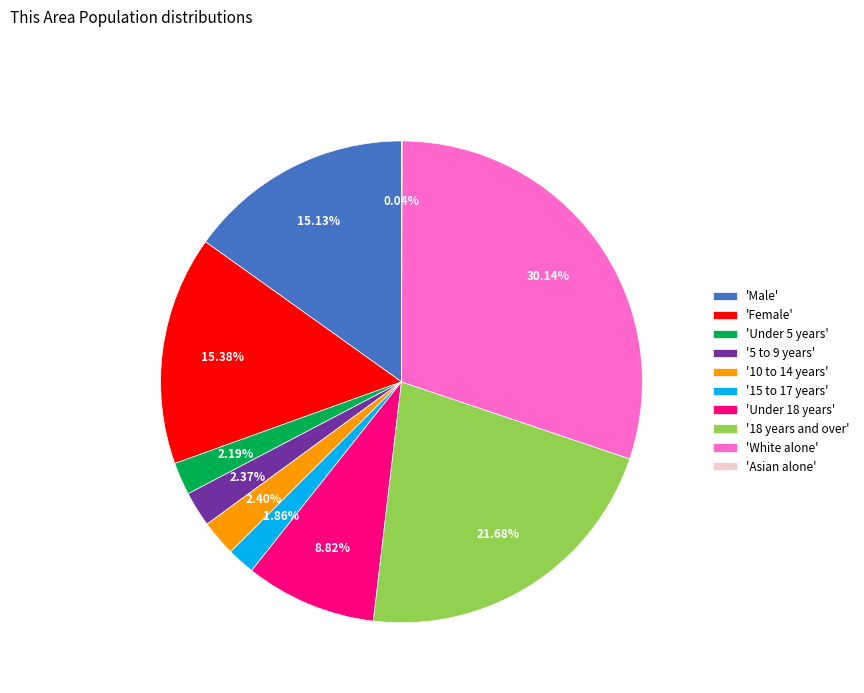

Which category has the biggest portion of the pie?

'White alone'